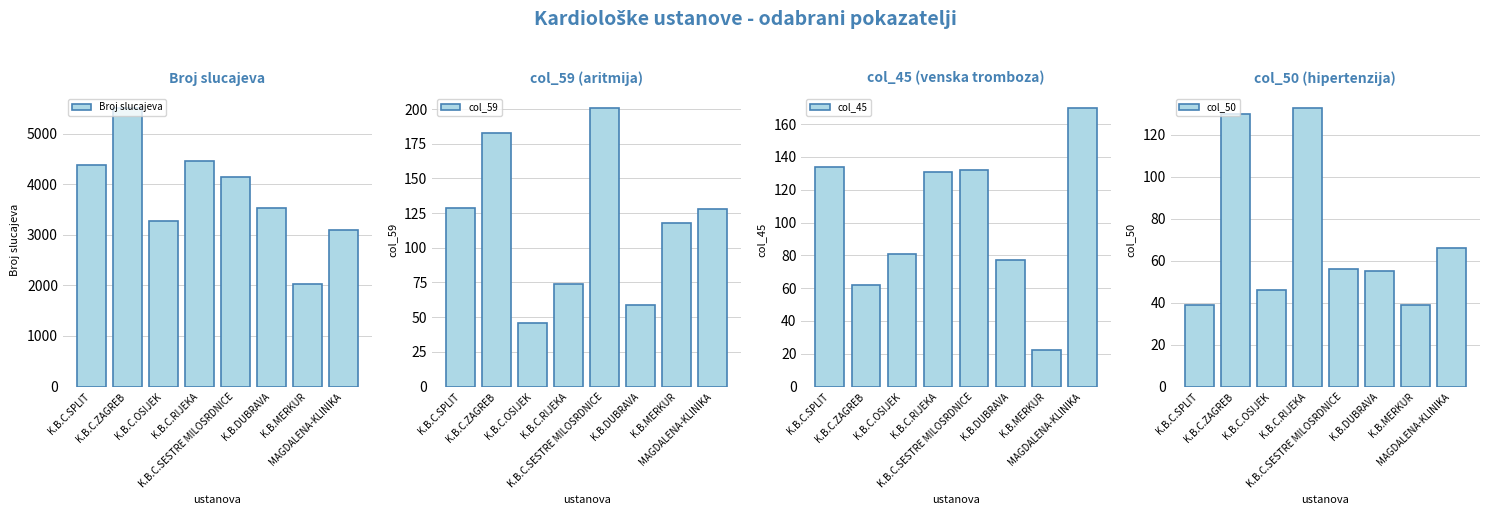

What is the difference between the second highest and second lowest values in the col_59 series?

124